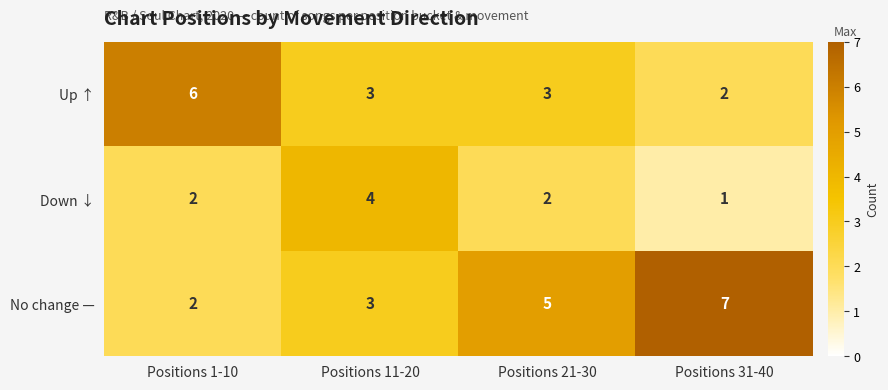

What is the average value of the No change — series?

4